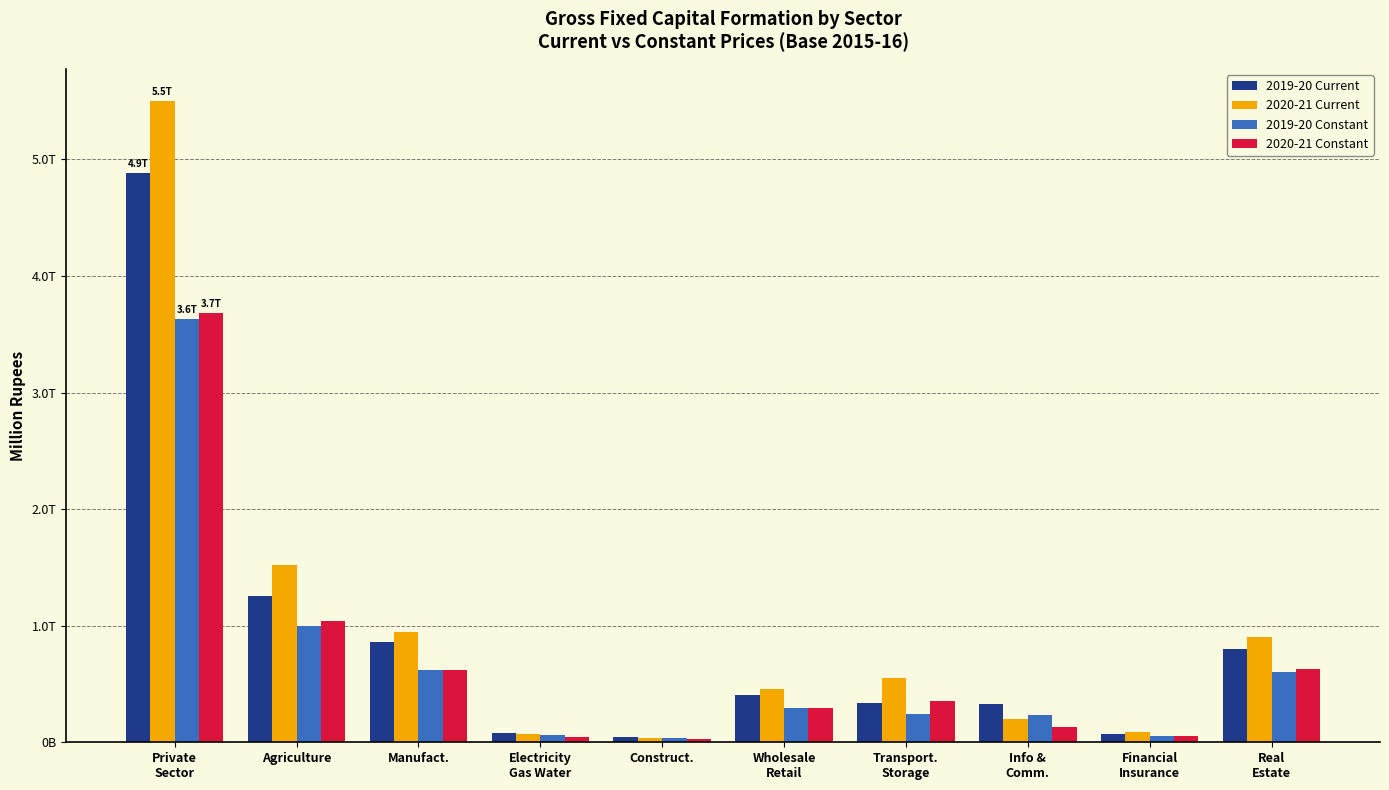

Does the chart contain stacked bars?

No